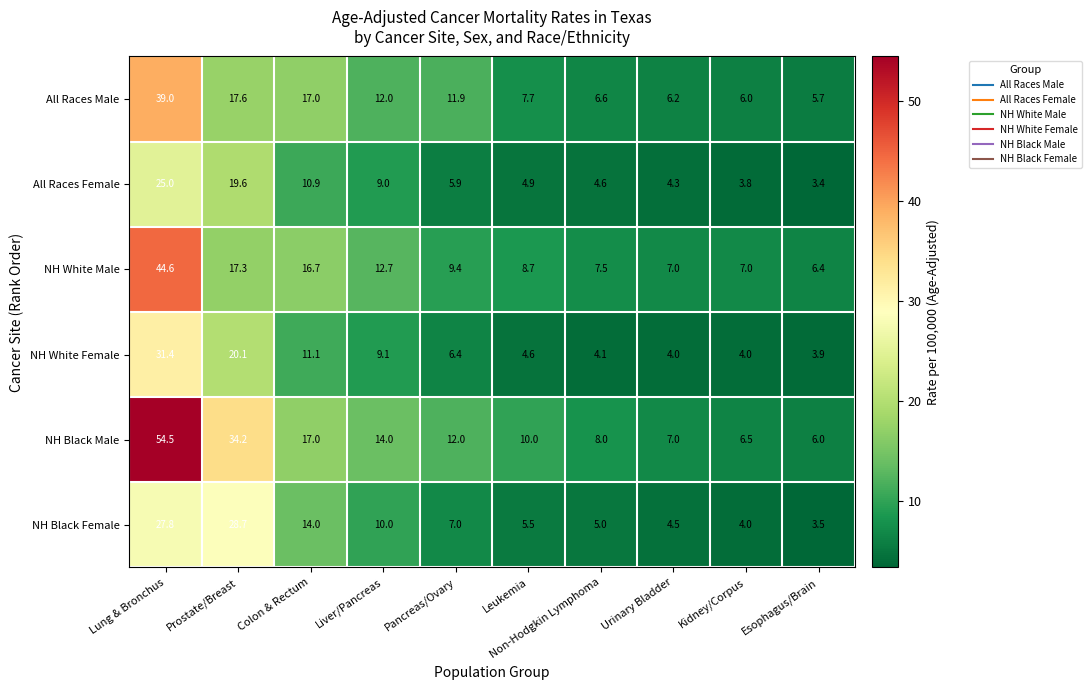

At which category is the sum across all series the highest?

Lung & Bronchus